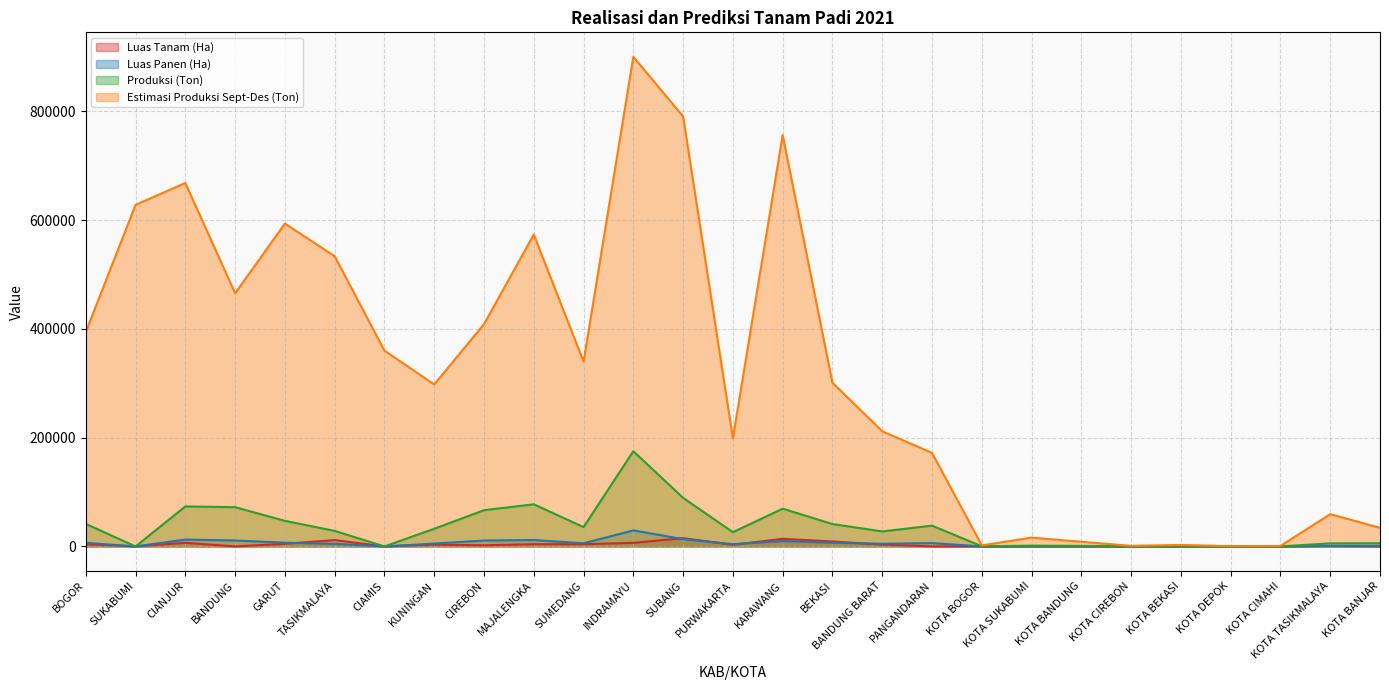

What is the difference between the maximum and minimum values in the Luas Panen (Ha) series?

29431.7